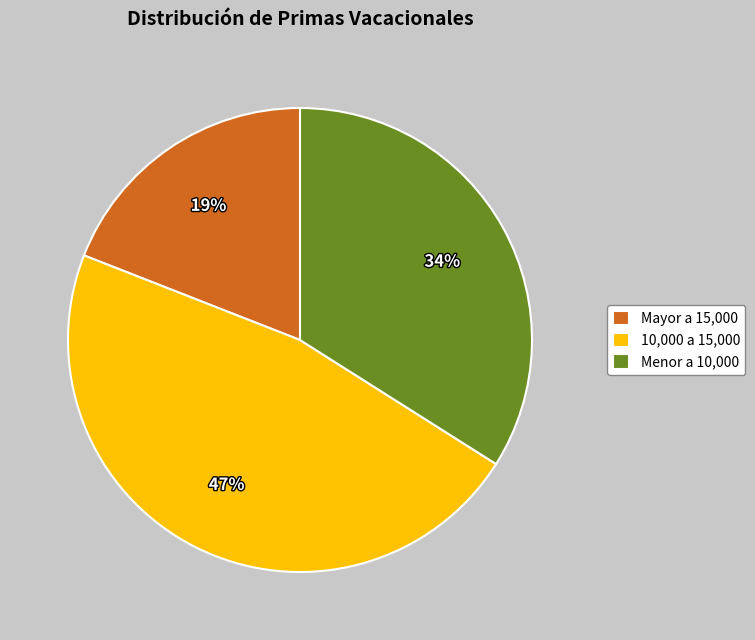

Combined, do 10,000 a 15,000 and Menor a 10,000 account for over 50%?

Yes